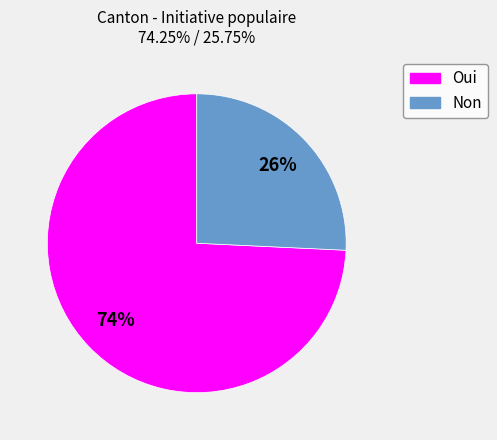

What percentage is the Non slice, to the nearest percent?

26%